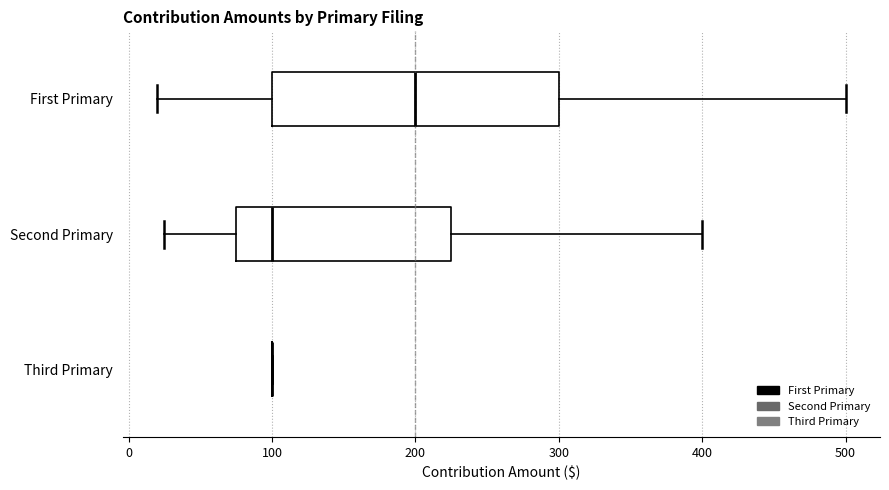

Which box is the widest, from its left edge to its right edge?

First Primary